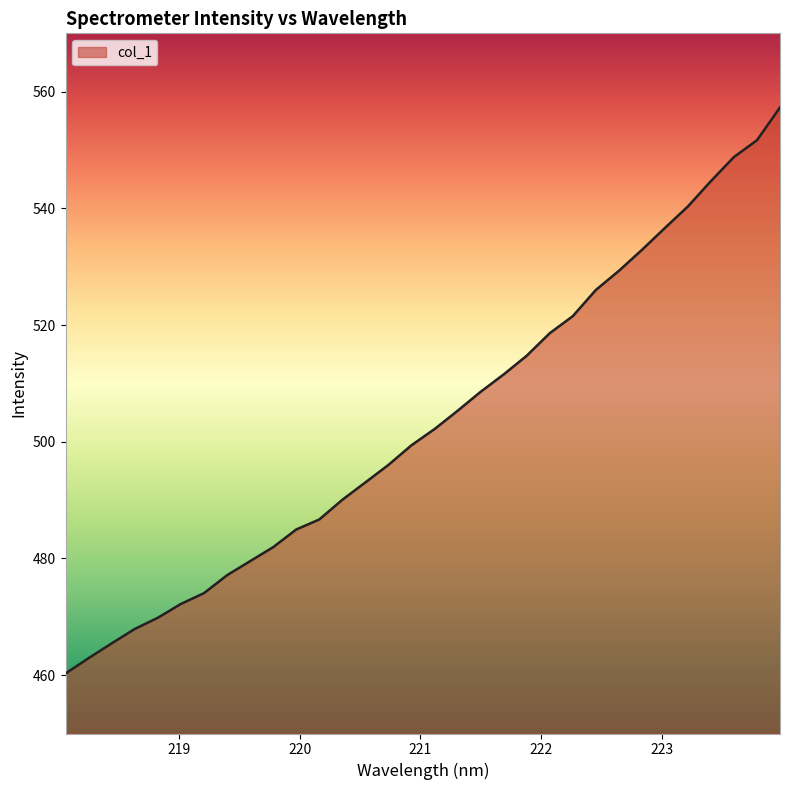

True or false: the data has more than 2 interior local peaks.

False